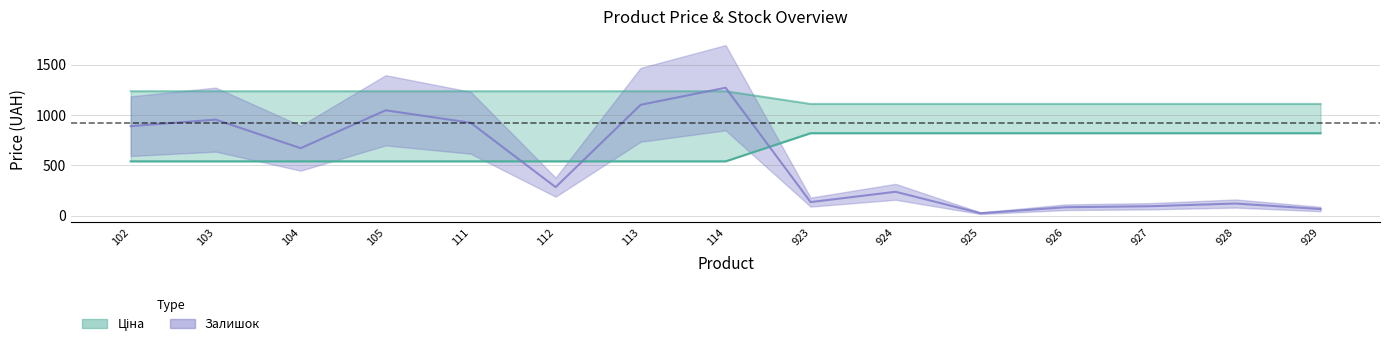

True or false: the data has more than 1 interior local peaks.

False